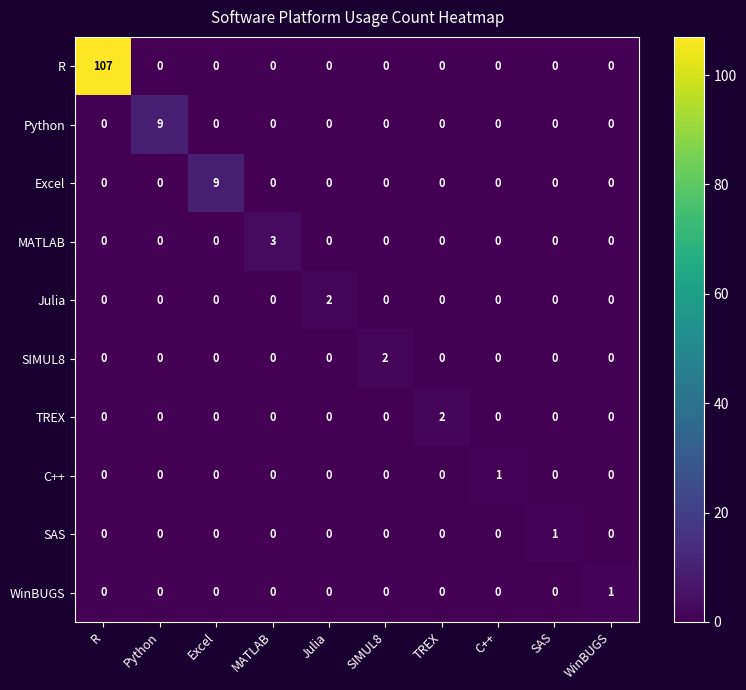

Which series has the largest total across all categories?

R